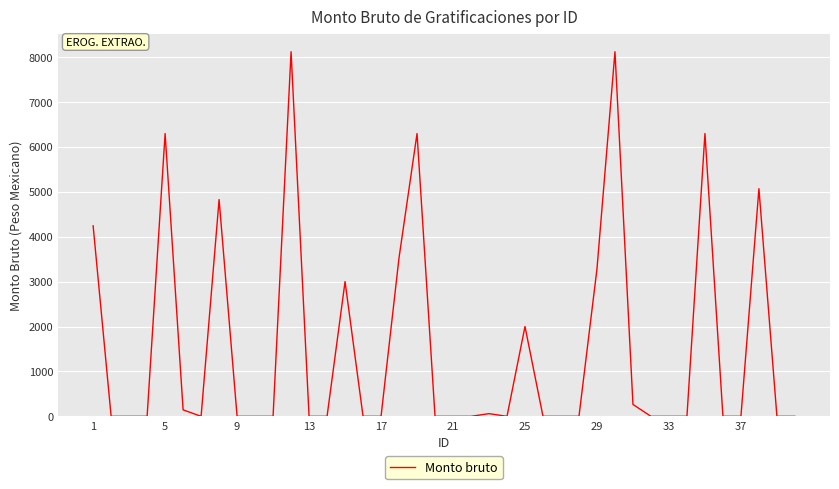

What is the difference between the maximum and minimum values?

8117.1